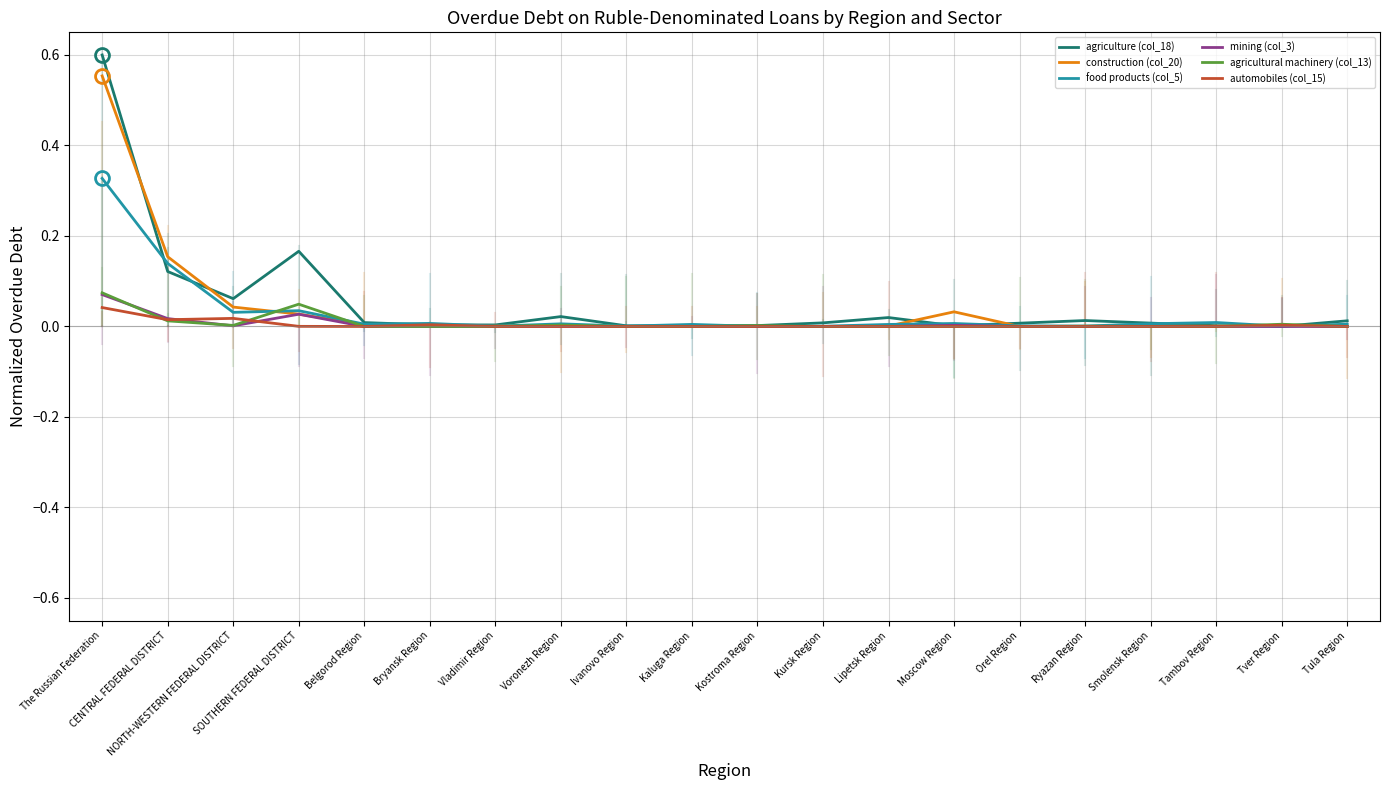

How many series are shown in this chart?

6